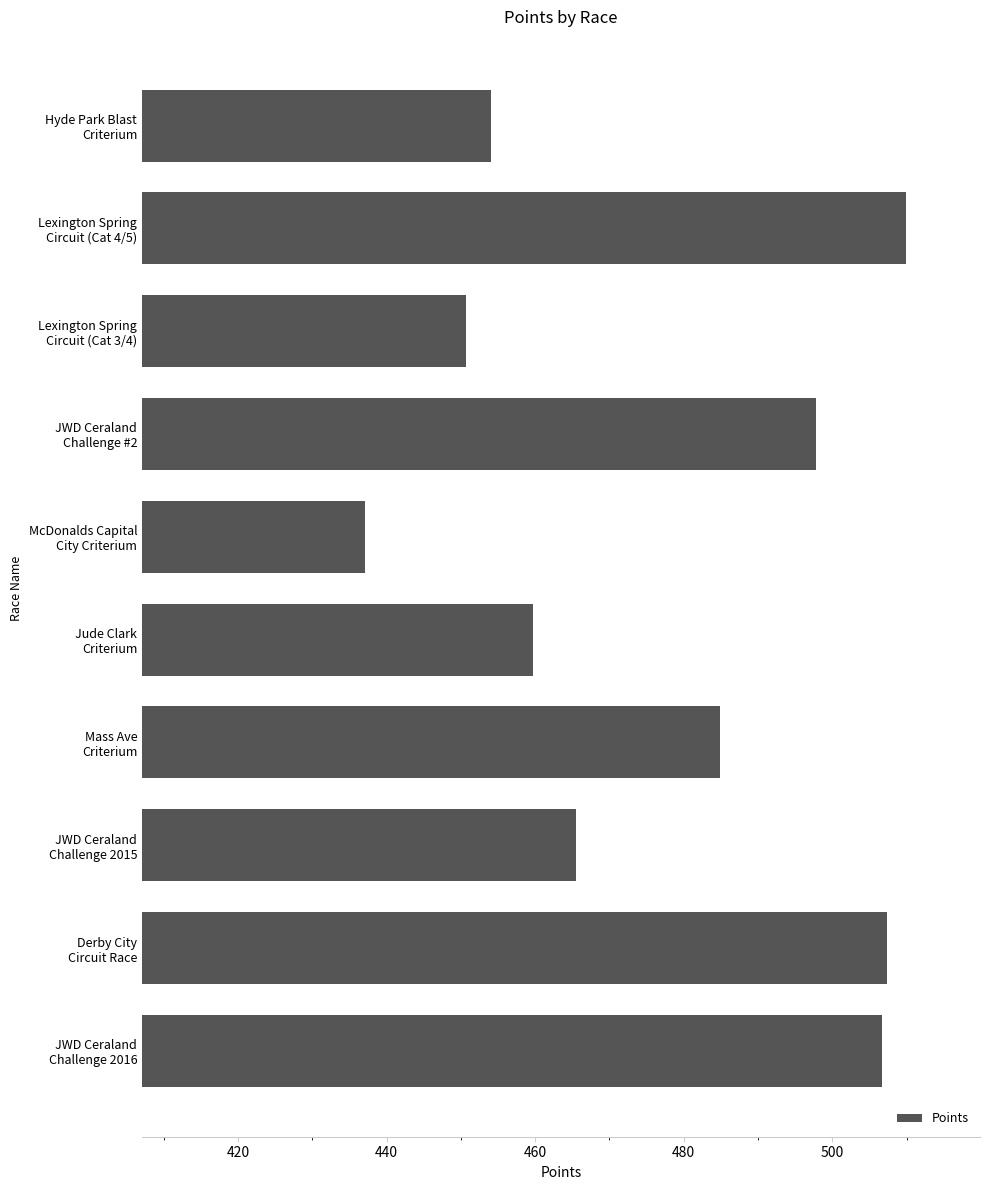

What is the smallest value displayed?

437.1